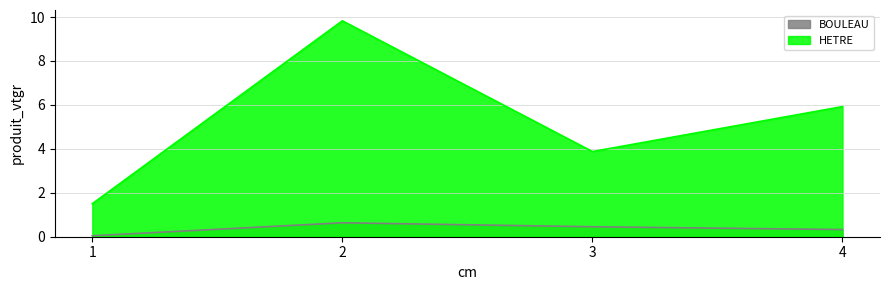

True or false: BOULEAU and HETRE intersect in this chart.

False